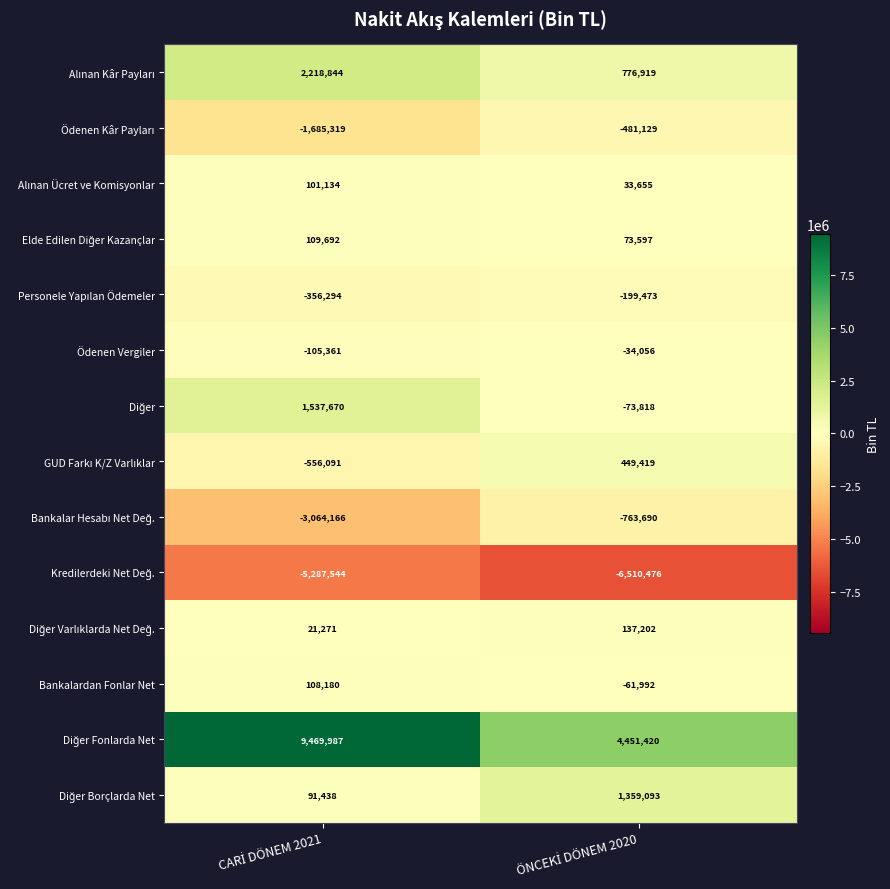

What is the average value of the Ödenen Vergiler series?

-69708